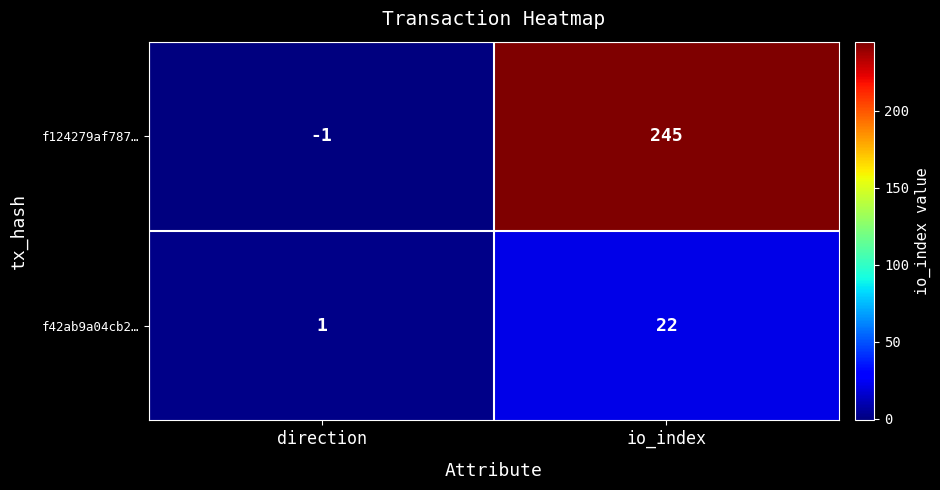

Is it true that f42ab9a04cb2… equals 12 at io_index?

False